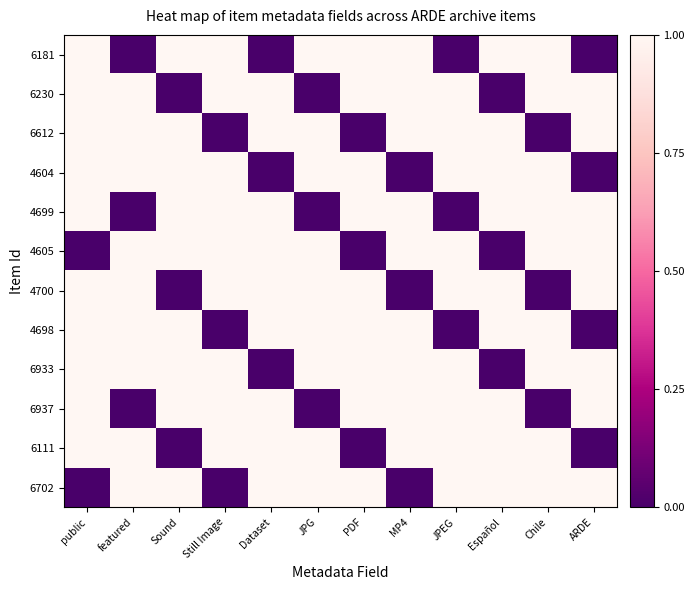

Reading left to right, extract all data points from this chart.

6181: public=1	featured=0	Sound=1	Still Image=1	Dataset=0	JPG=1	PDF=1	MP4=1	JPEG=0	Español=1	Chile=1	ARDE=0
6230: public=1	featured=1	Sound=0	Still Image=1	Dataset=1	JPG=0	PDF=1	MP4=1	JPEG=1	Español=0	Chile=1	ARDE=1
6612: public=1	featured=1	Sound=1	Still Image=0	Dataset=1	JPG=1	PDF=0	MP4=1	JPEG=1	Español=1	Chile=0	ARDE=1
4604: public=1	featured=1	Sound=1	Still Image=1	Dataset=0	JPG=1	PDF=1	MP4=0	JPEG=1	Español=1	Chile=1	ARDE=0
4699: public=1	featured=0	Sound=1	Still Image=1	Dataset=1	JPG=0	PDF=1	MP4=1	JPEG=0	Español=1	Chile=1	ARDE=1
4605: public=0	featured=1	Sound=1	Still Image=1	Dataset=1	JPG=1	PDF=0	MP4=1	JPEG=1	Español=0	Chile=1	ARDE=1
4700: public=1	featured=1	Sound=0	Still Image=1	Dataset=1	JPG=1	PDF=1	MP4=0	JPEG=1	Español=1	Chile=0	ARDE=1
4698: public=1	featured=1	Sound=1	Still Image=0	Dataset=1	JPG=1	PDF=1	MP4=1	JPEG=0	Español=1	Chile=1	ARDE=0
6933: public=1	featured=1	Sound=1	Still Image=1	Dataset=0	JPG=1	PDF=1	MP4=1	JPEG=1	Español=0	Chile=1	ARDE=1
6937: public=1	featured=0	Sound=1	Still Image=1	Dataset=1	JPG=0	PDF=1	MP4=1	JPEG=1	Español=1	Chile=0	ARDE=1
6111: public=1	featured=1	Sound=0	Still Image=1	Dataset=1	JPG=1	PDF=0	MP4=1	JPEG=1	Español=1	Chile=1	ARDE=0
6702: public=0	featured=1	Sound=1	Still Image=0	Dataset=1	JPG=1	PDF=1	MP4=0	JPEG=1	Español=1	Chile=1	ARDE=1